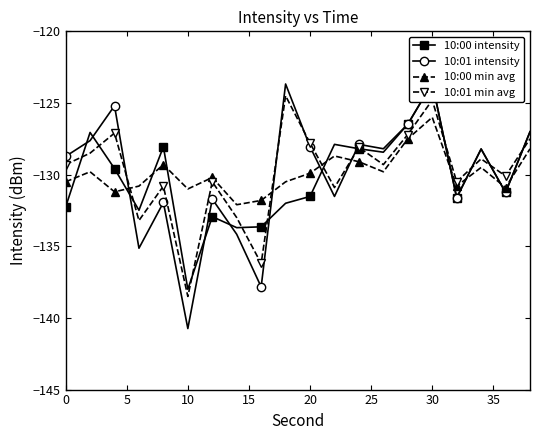

At how many categories does at least one series exceed -138?

20